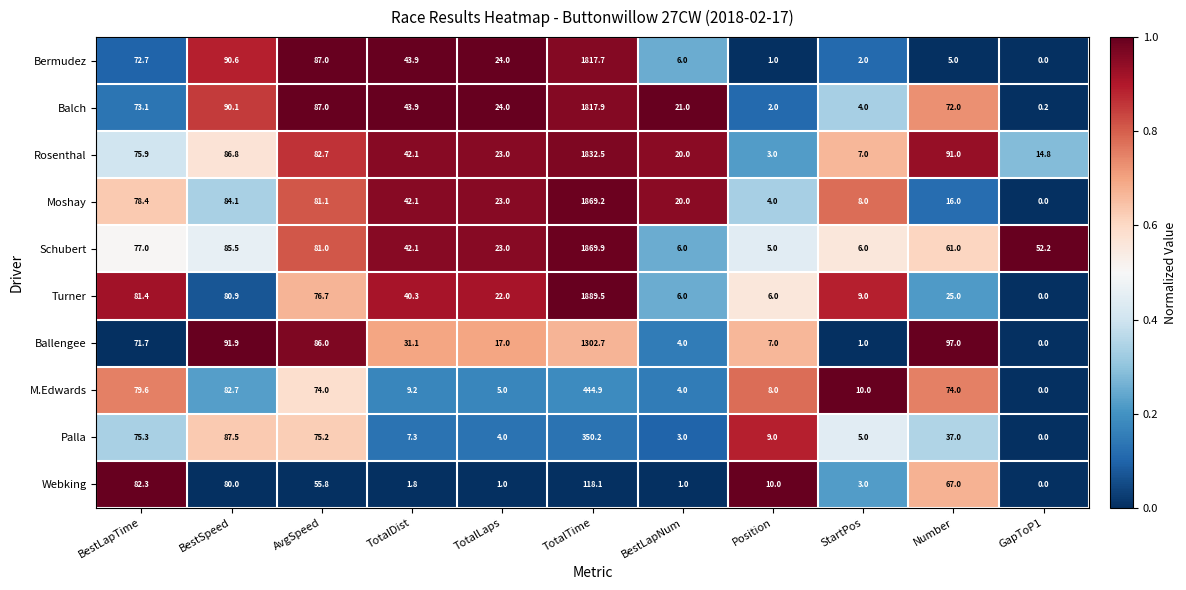

At which category does the chart reach its peak across all series?

TotalTime